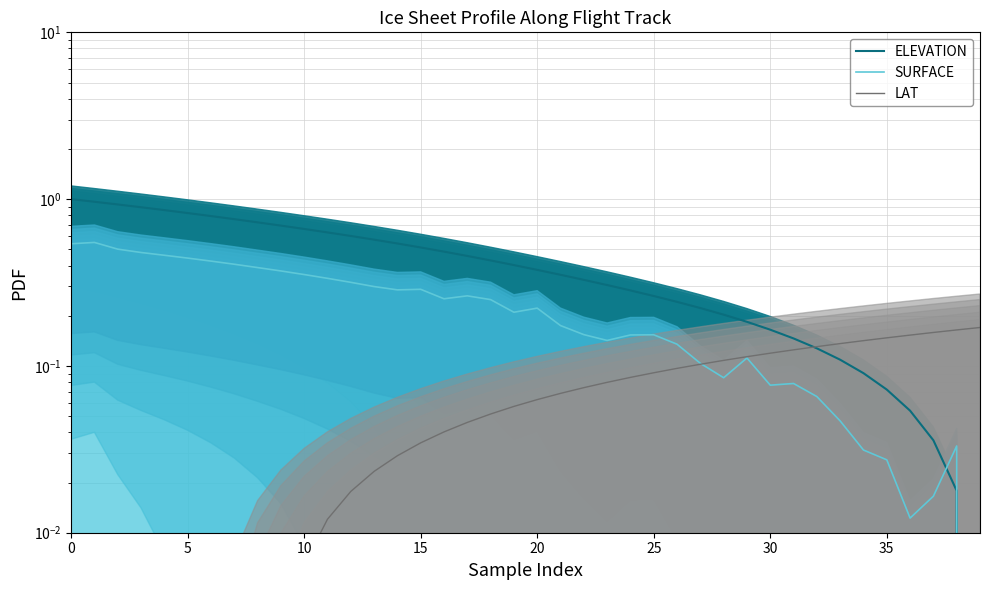

Which series changed the most between 20 and 30?

ELEVATION